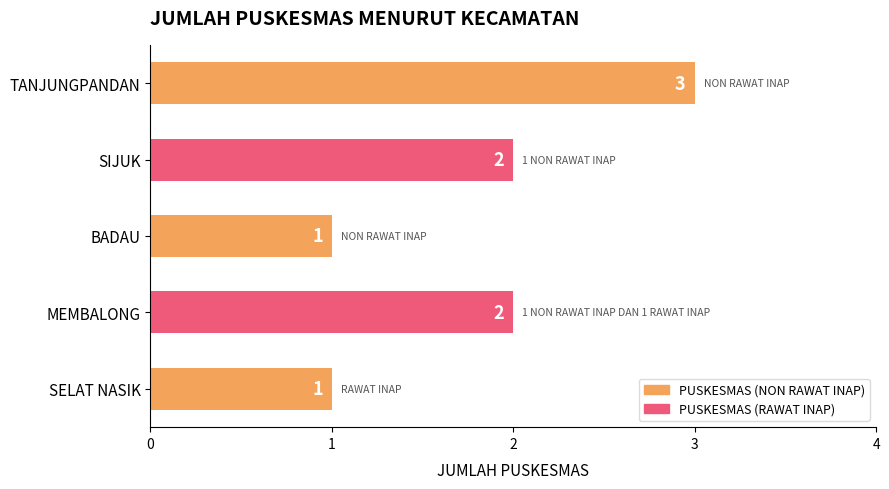

The chart shows a value of 3 at MEMBALONG. True or false?

False